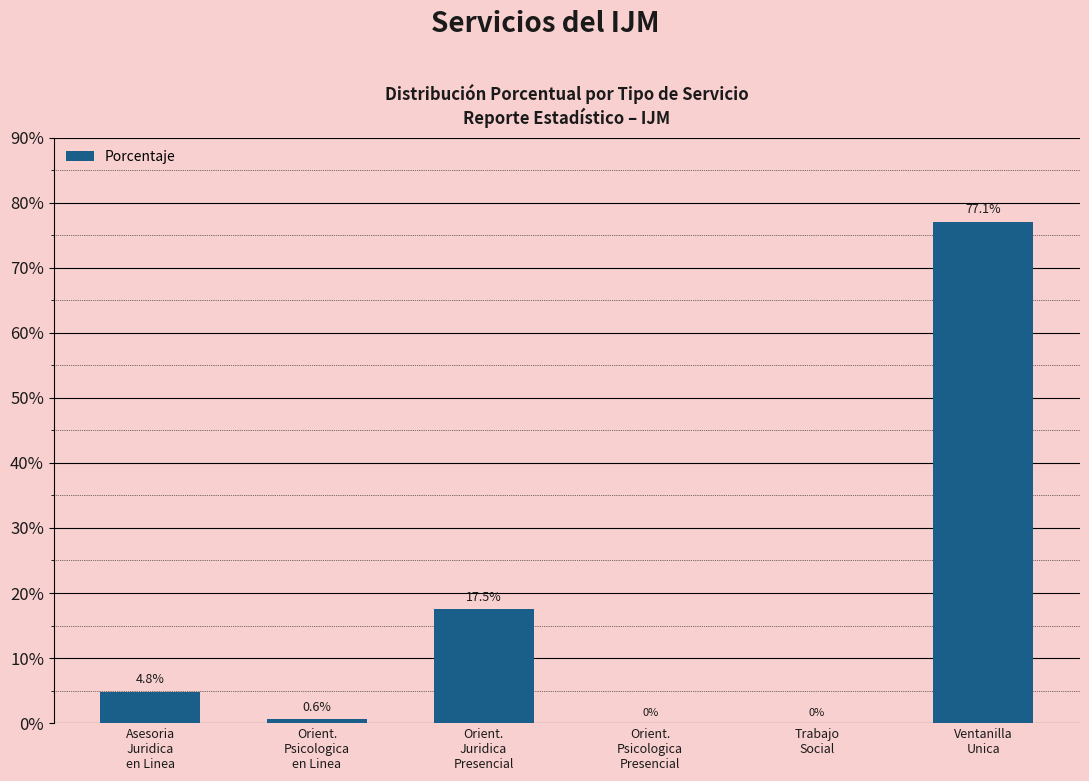

What is the greatest value displayed?

77.1